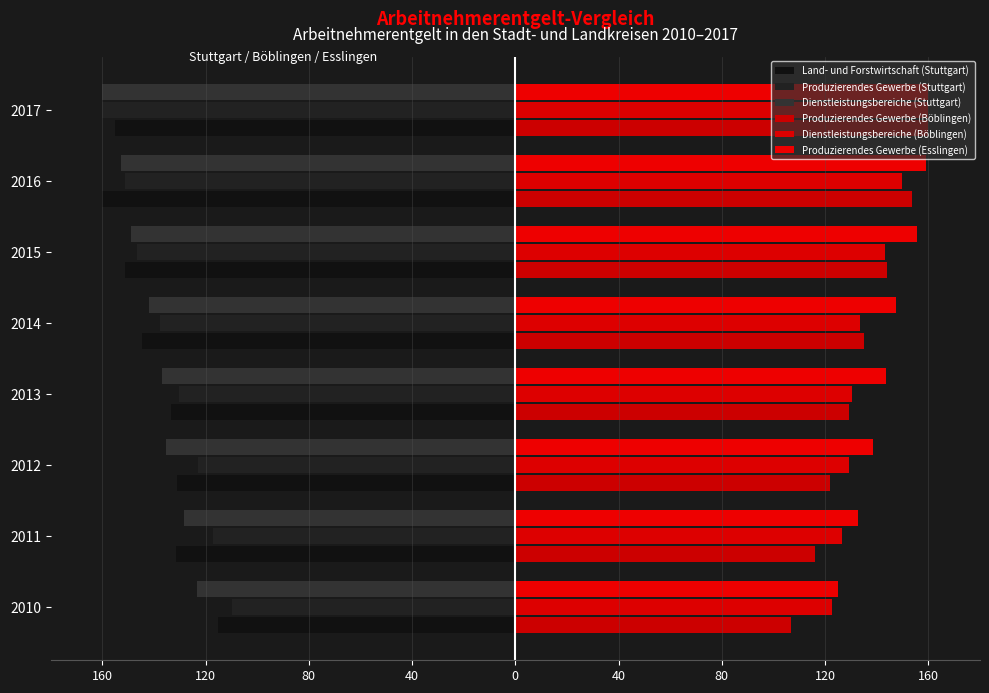

Are the bars horizontal?

Yes